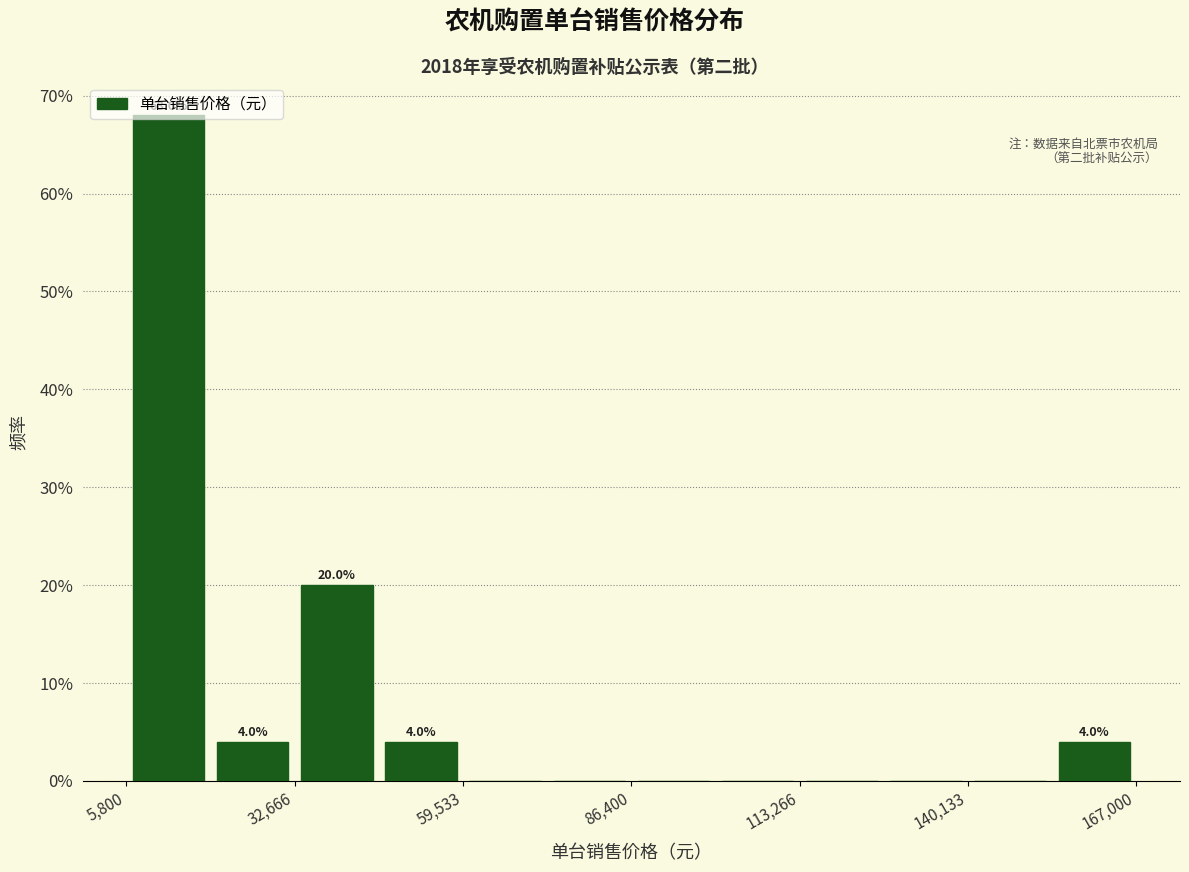

Around what value on the x-axis is the tallest bar? Give the approximate position of its centre, as read against the axis.

15000